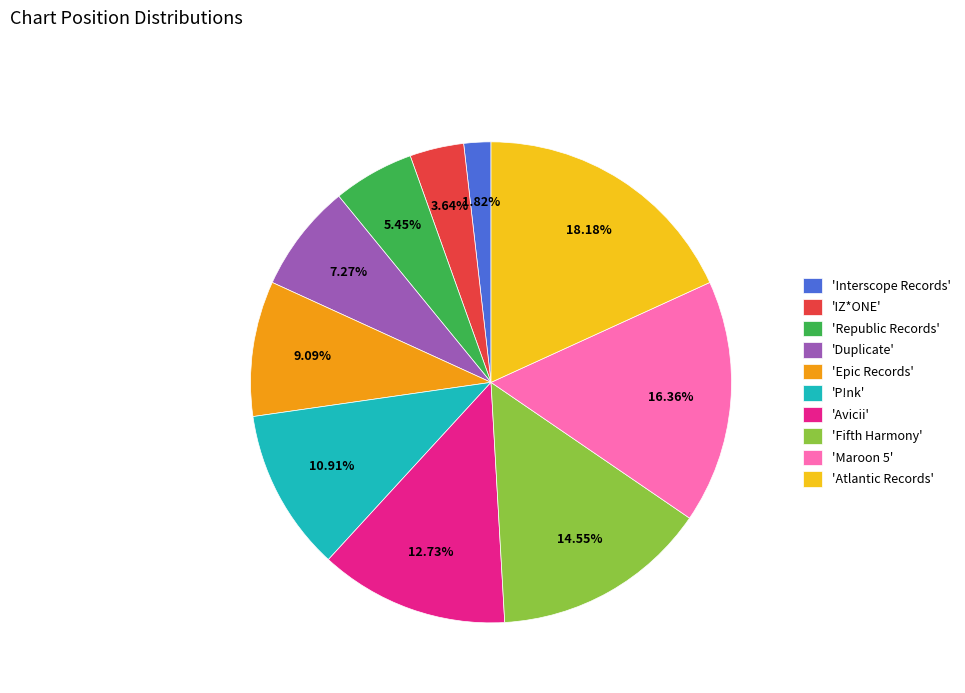

Is the sum of 'Interscope Records' and 'Duplicate' greater than half?

No